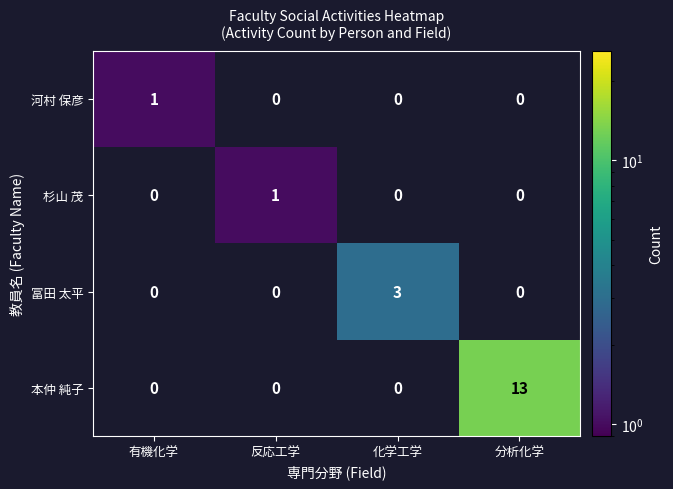

The 河村 保彦 series shows 1 at 有機化学. True or false?

True